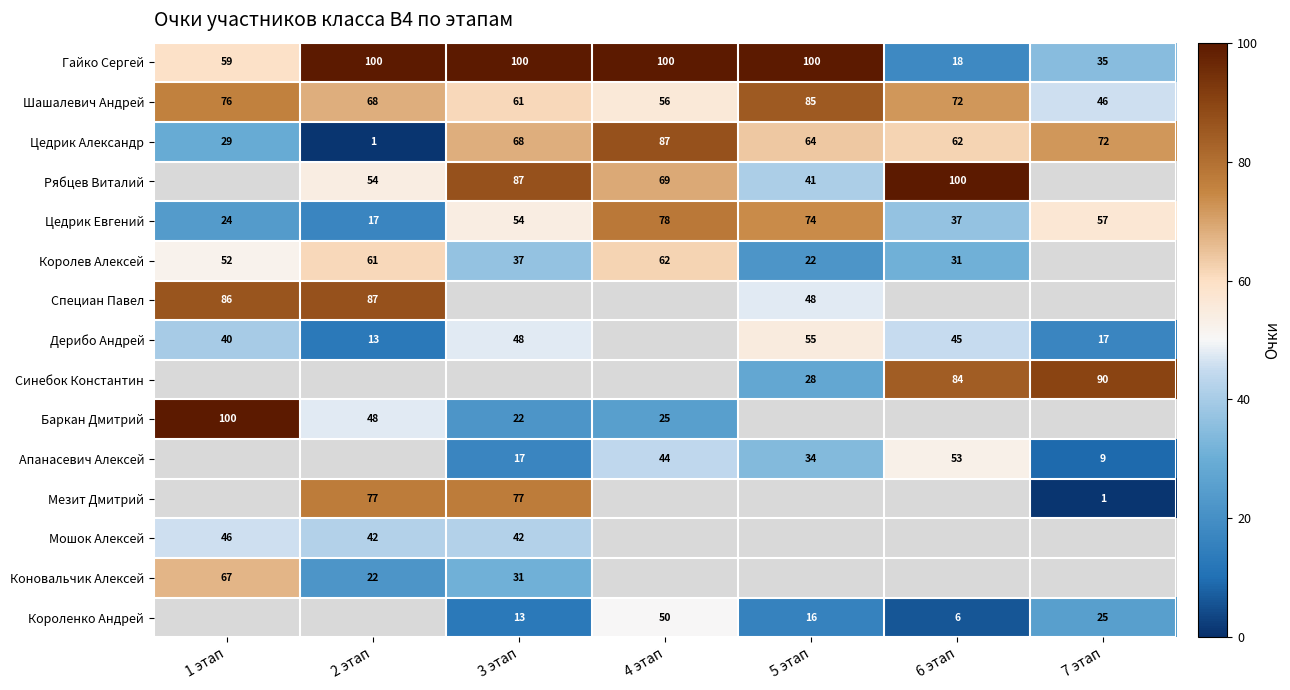

The Цедрик Евгений series shows 29.8 at 4 этап. True or false?

False